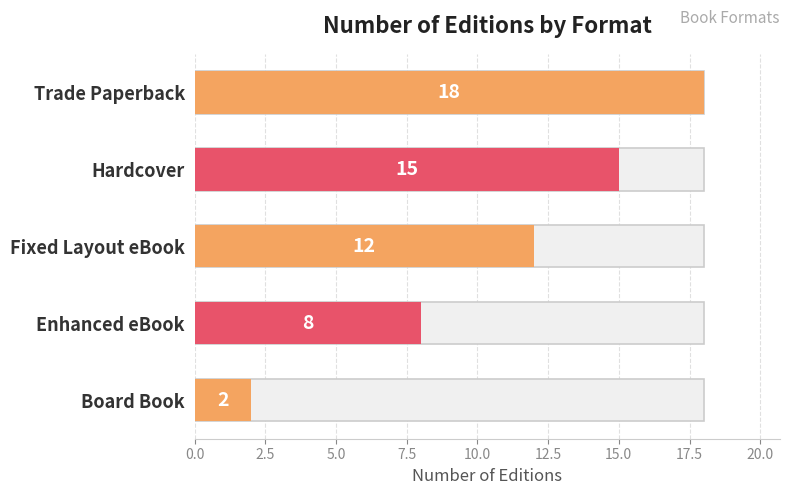

The chart shows a value of 3 at Board Book. True or false?

False